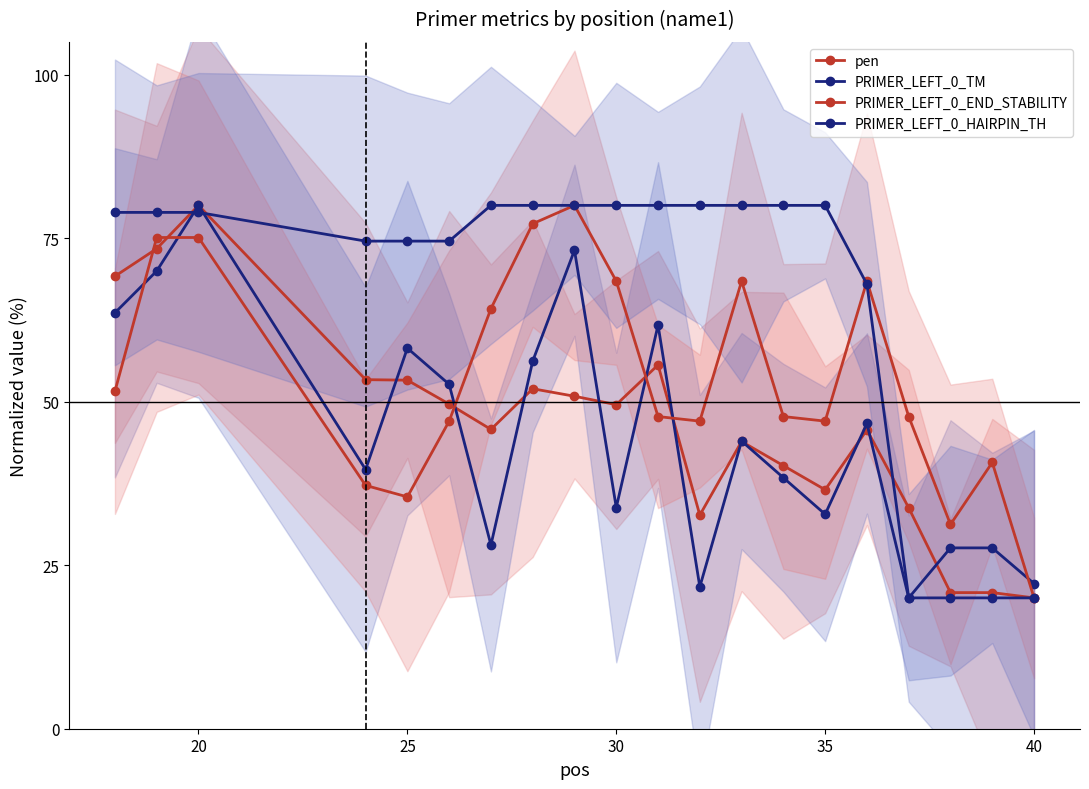

How many values in the PRIMER_LEFT_0_TM series are below 43?

10